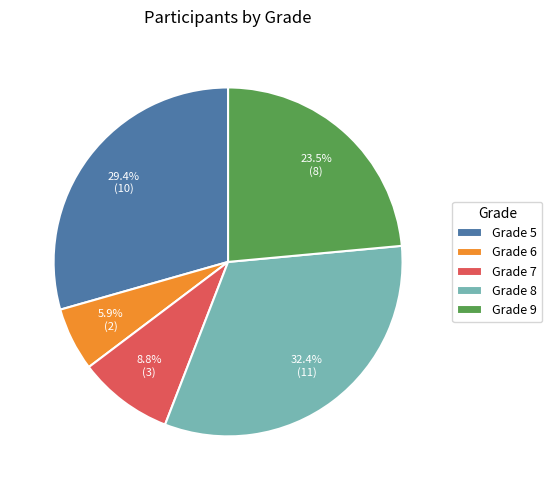

What is the largest slice in the pie chart?

Grade 8